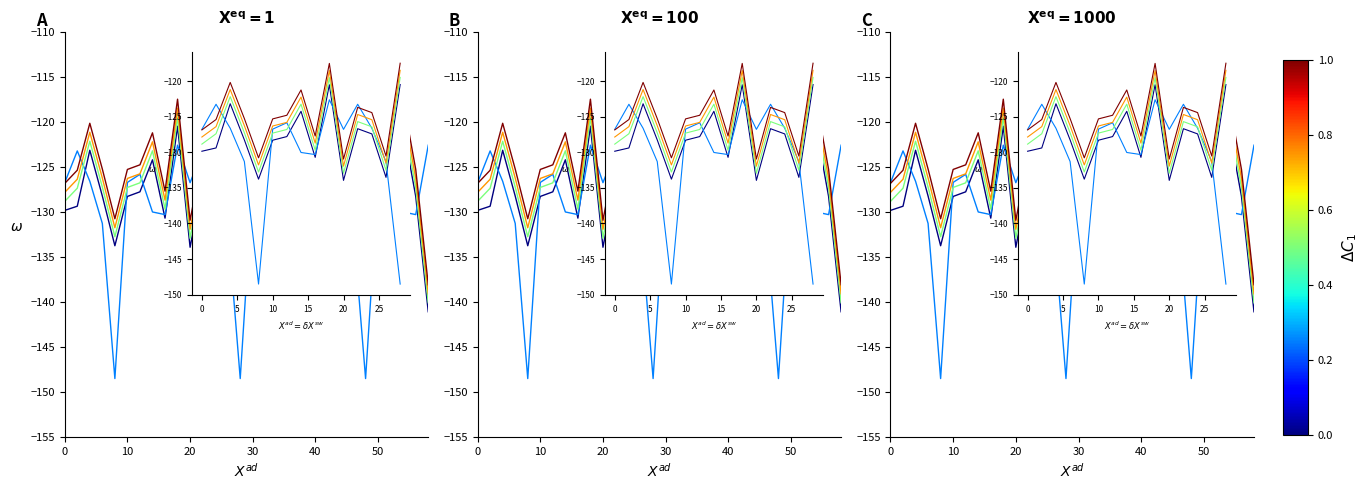

Is it true that min2 equals -128.4 at 18?

True